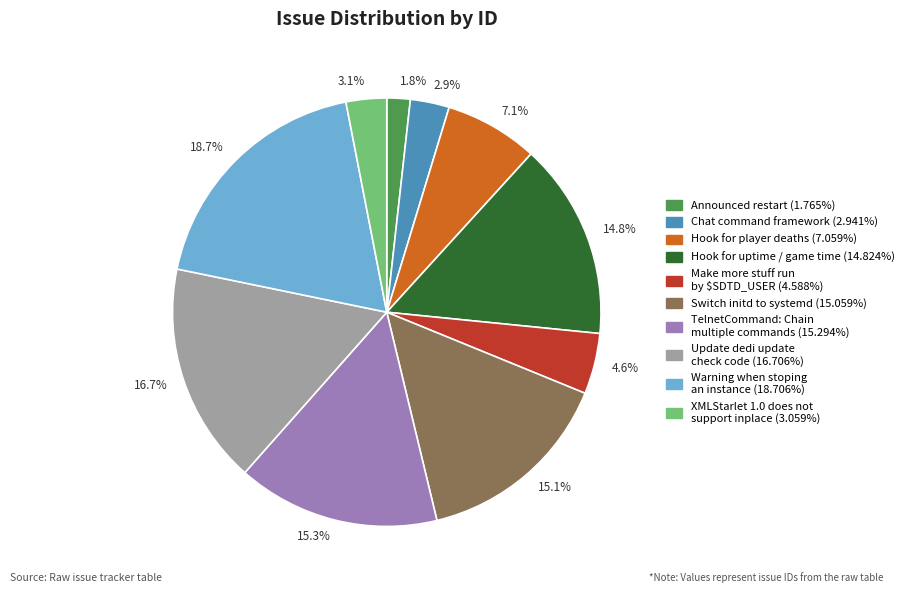

Does 4.6% account for over 50% of the chart?

No